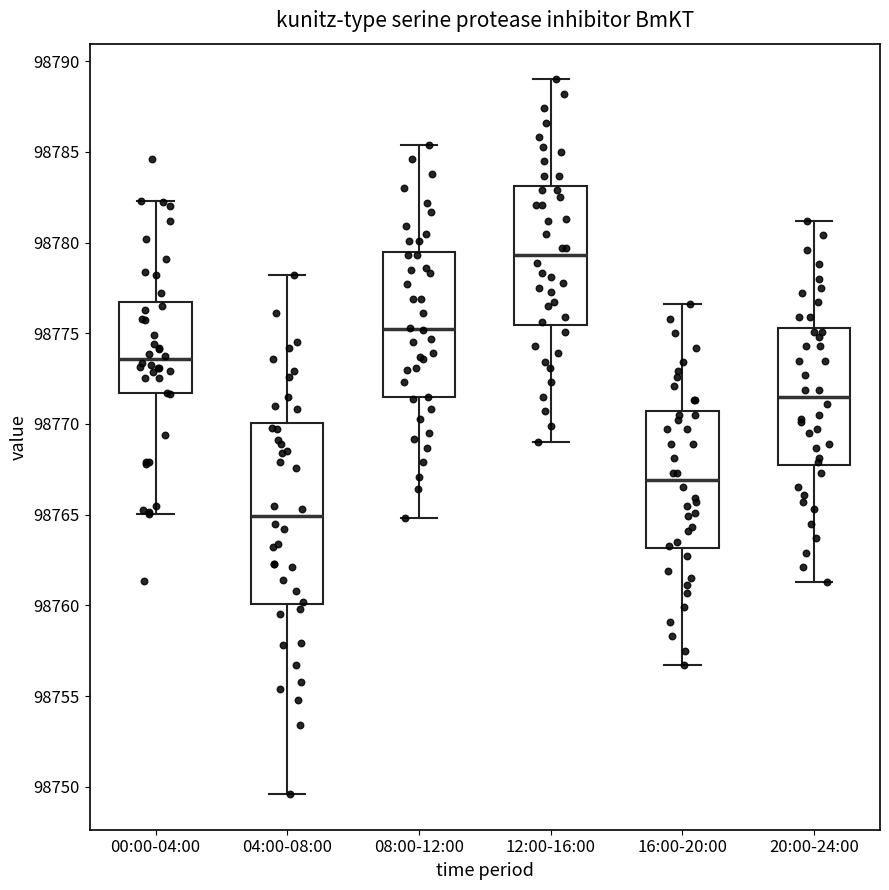

Reading left to right, transcribe this box plot: for each box, give where its median line is, the range the box spans, and where its two whiskers end, as read against the y-axis. The values are not printed on the chart, so give them approximately, as read against the axis.

00:00-04:00: median 98773.5, box 98771.5 to 98776.5, whiskers 98765.0 to 98782.5
04:00-08:00: median 98765.0, box 98760.0 to 98770.0, whiskers 98749.5 to 98778.0
08:00-12:00: median 98775.5, box 98771.5 to 98779.5, whiskers 98765.0 to 98785.5
12:00-16:00: median 98779.5, box 98775.5 to 98783.0, whiskers 98769.0 to 98789.0
16:00-20:00: median 98767.0, box 98763.0 to 98770.5, whiskers 98756.5 to 98776.5
20:00-24:00: median 98771.5, box 98768.0 to 98775.5, whiskers 98761.5 to 98781.0